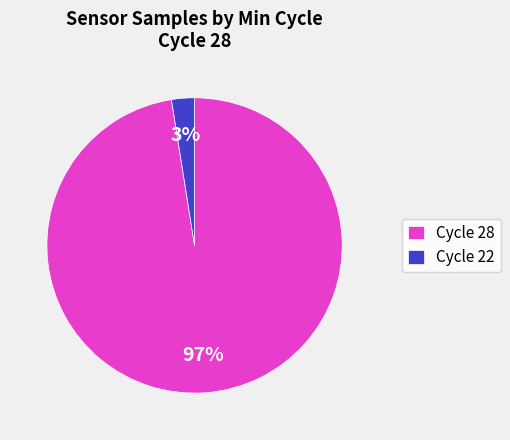

Which category has the biggest portion of the pie?

Cycle 28